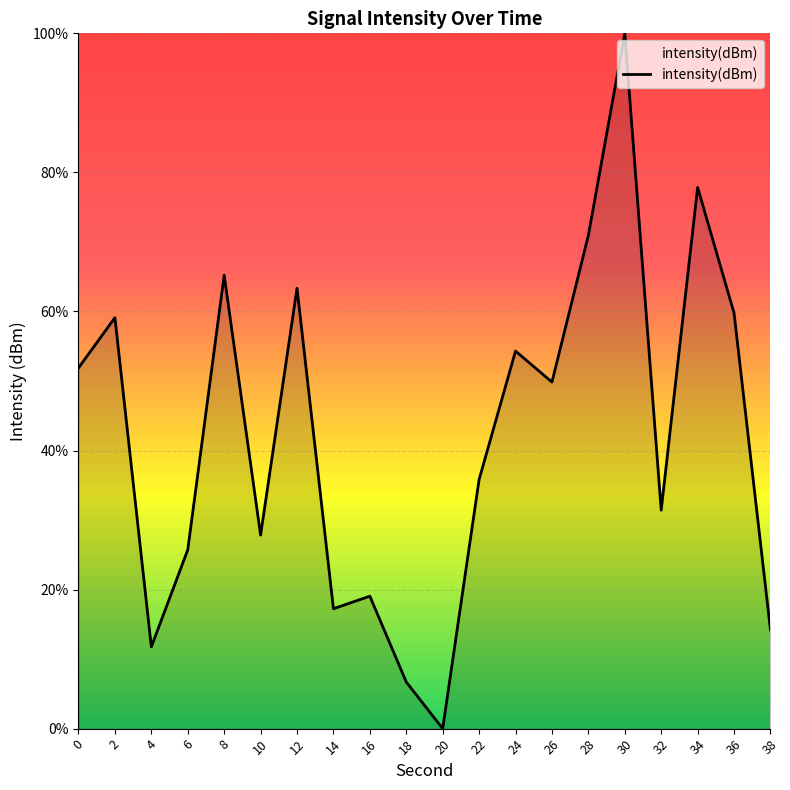

True or false: the data has more than 0 interior local peaks.

True